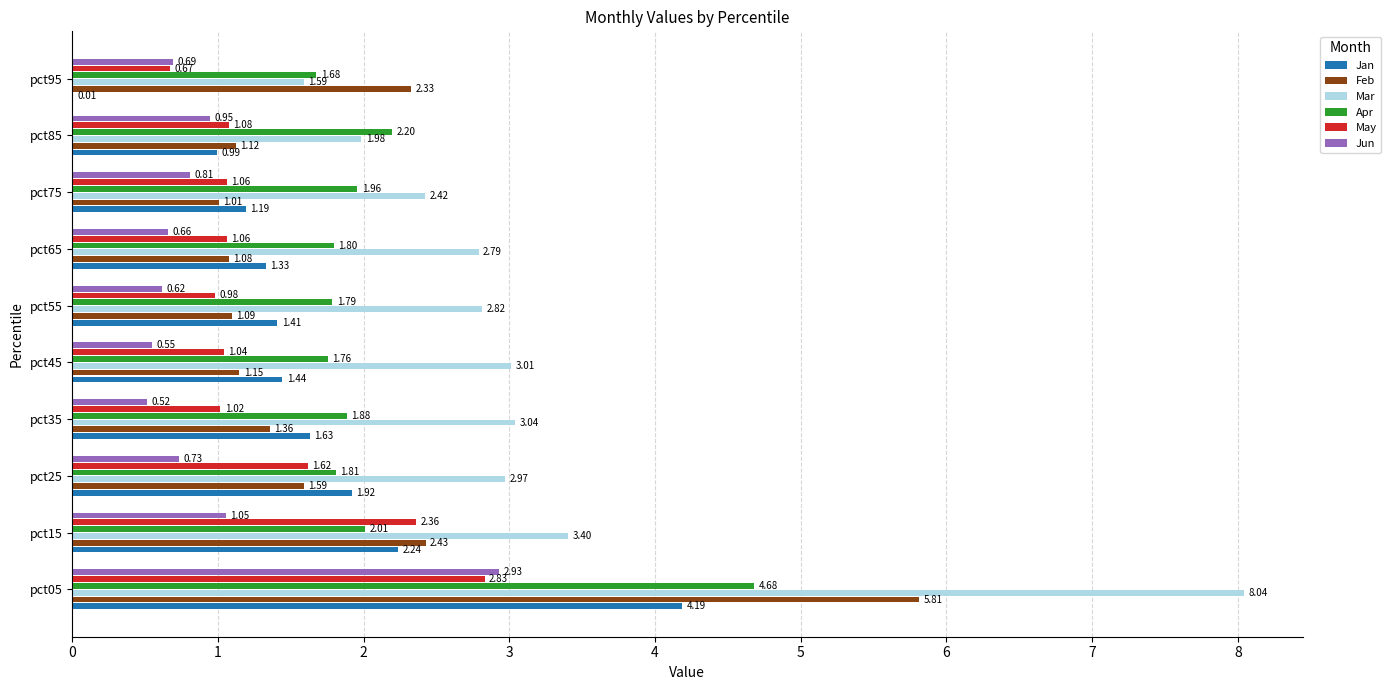

Which series changed the most between pct25 and pct65?

Jan